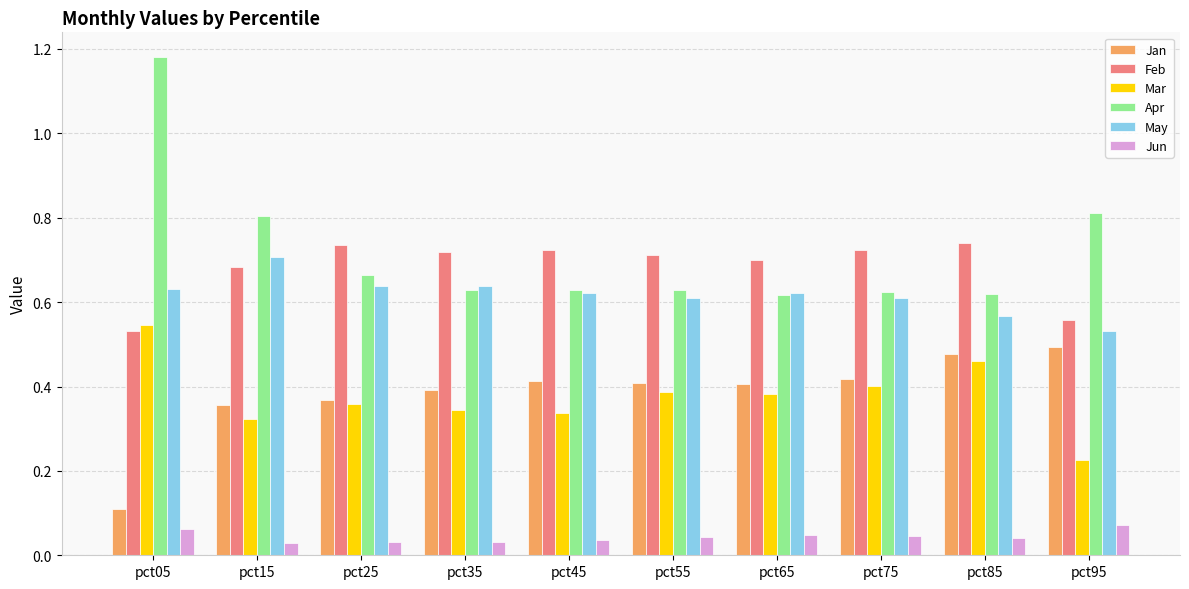

How many bars are there in total?

60